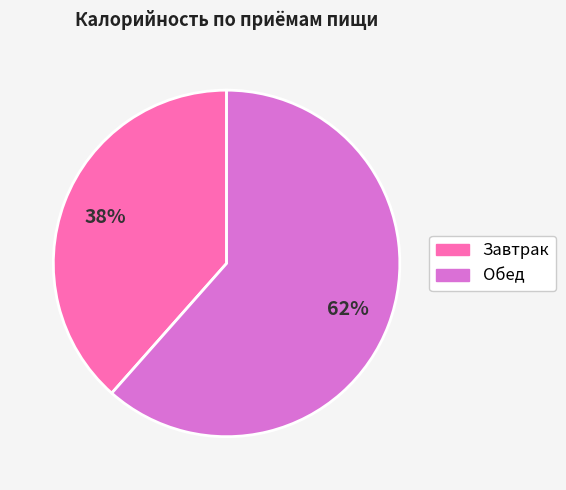

The Завтрак slice represents 38% of the pie. True or false?

True